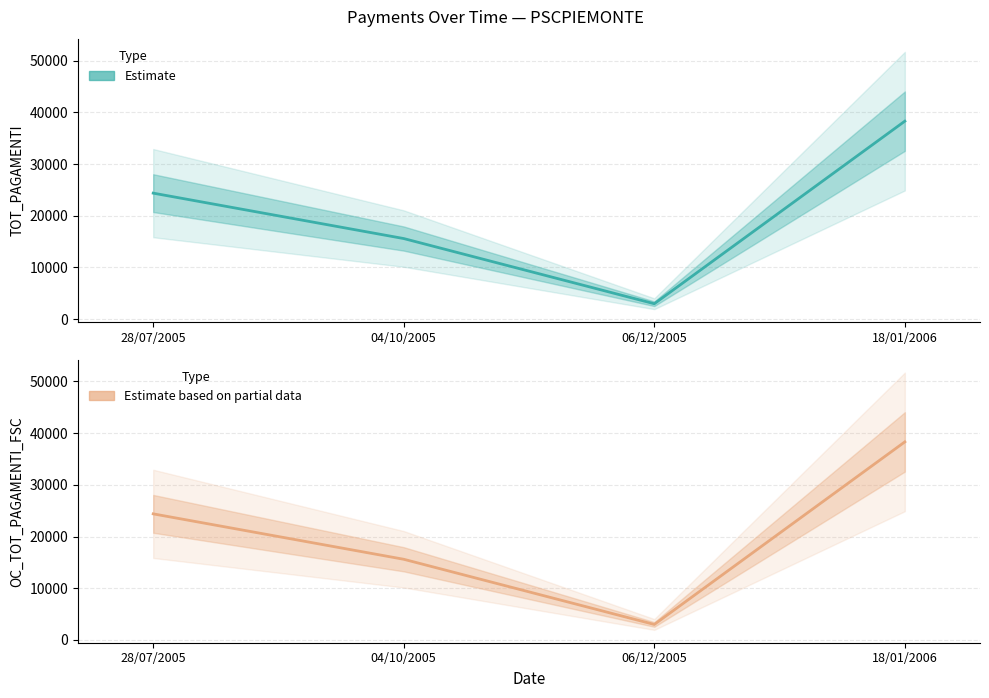

The OC_TOT_PAGAMENTI_FSC series shows 9922.8 at 04/10/2005. True or false?

False